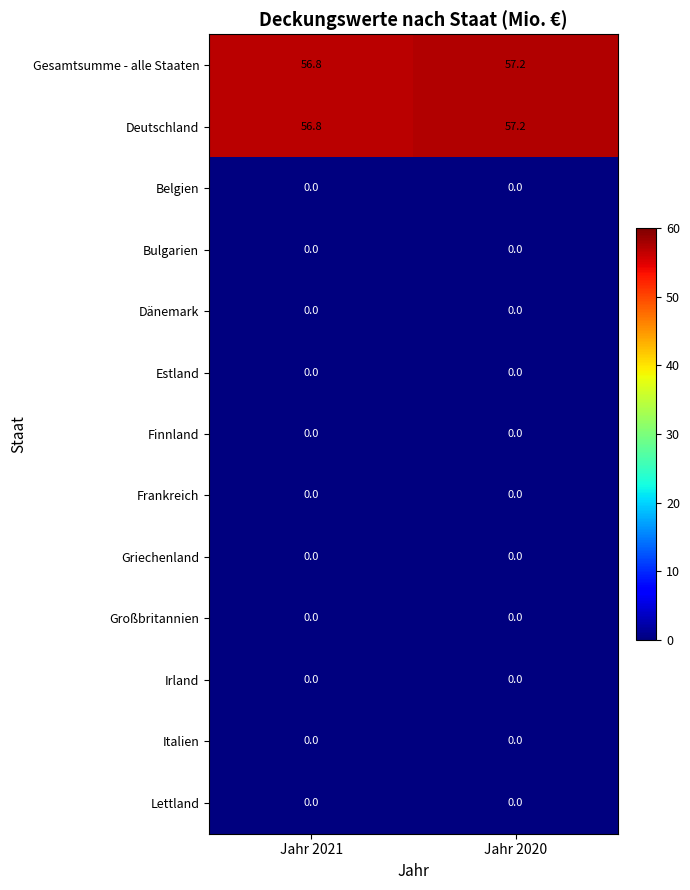

At how many categories does at least one series exceed 57?

1